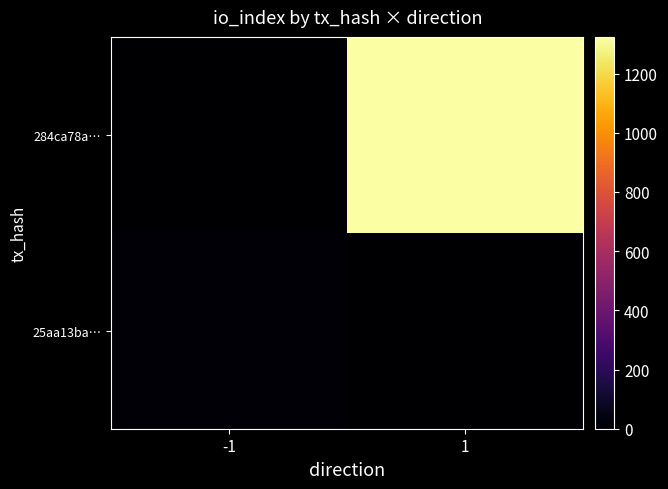

Reading left to right, extract all data points from this chart.

284ca78a…: -1=0	1=1324
25aa13ba…: -1=19	1=0